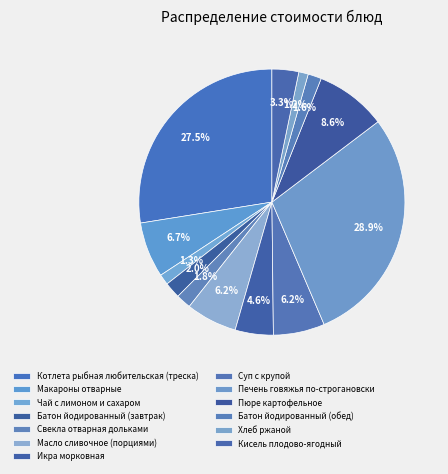

What percentage do Батон йодированный (завтрак) and Хлеб ржаной together represent?

3.1%